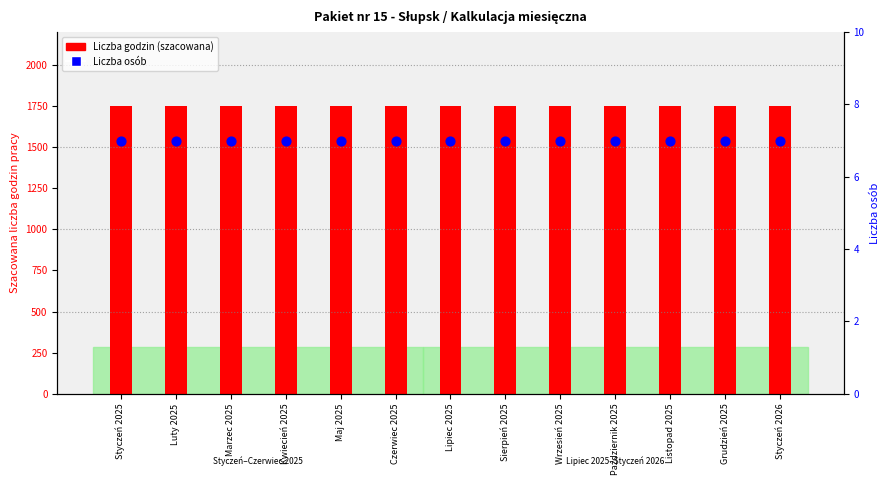

Which series contains the lowest Y value?

Liczba osób